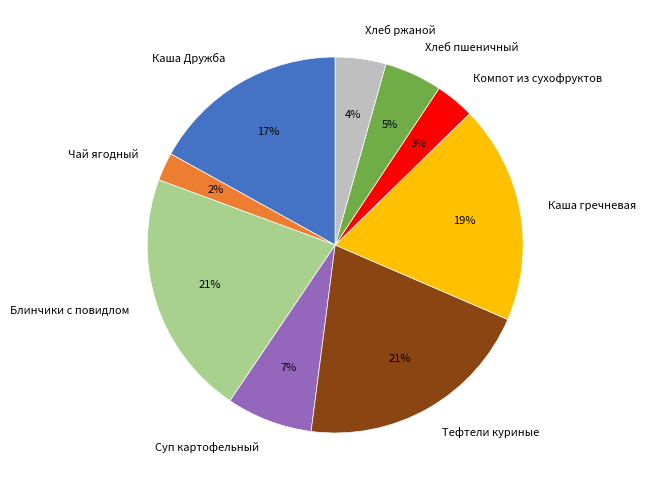

Between Тефтели куриные and Чай ягодный, which is larger?

Тефтели куриные